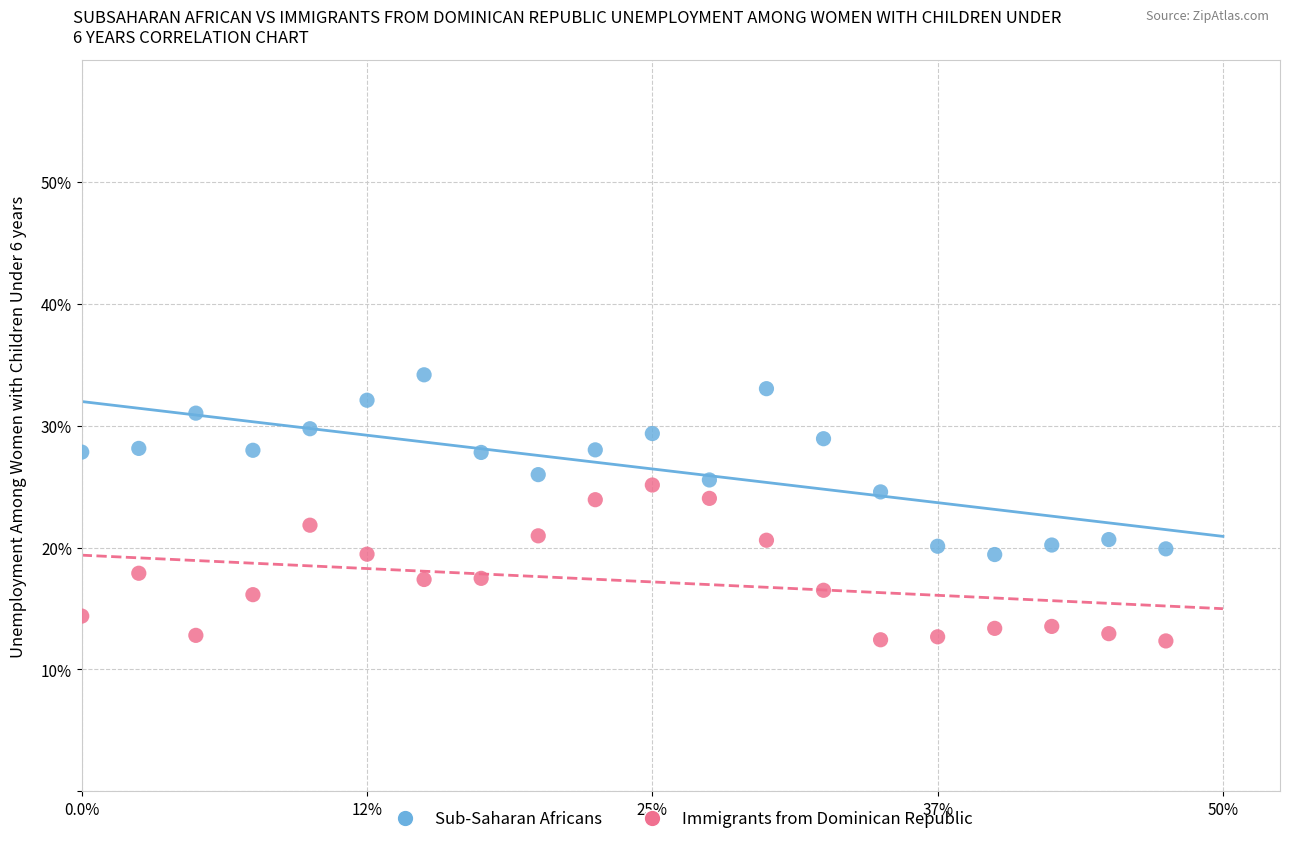

Which series reaches the maximum Y coordinate?

Sub-Saharan Africans